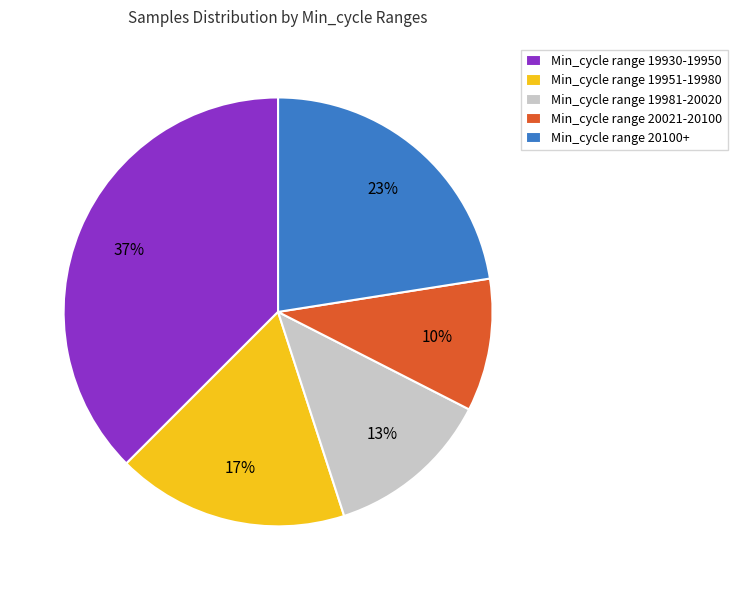

Is there any slice that represents more than half of the pie?

No